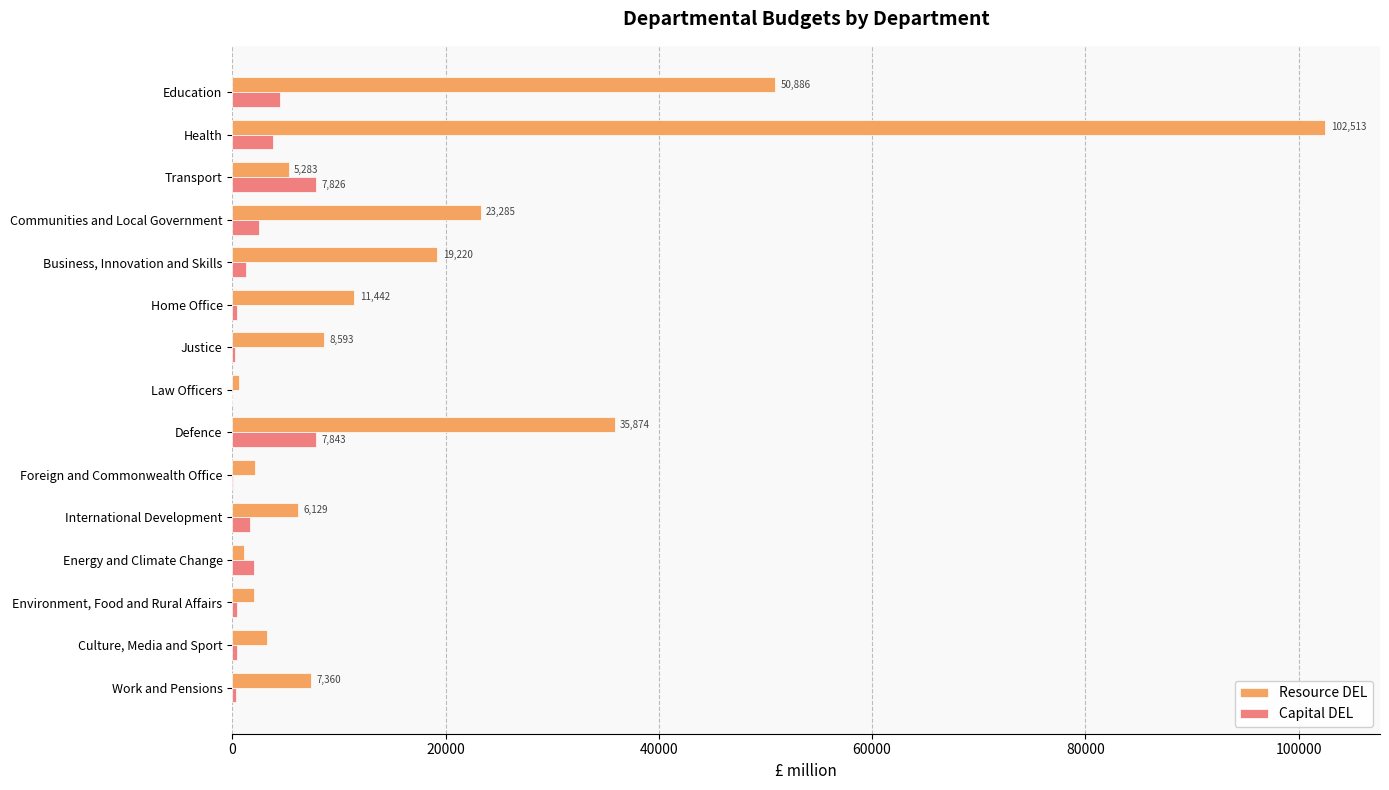

Count the number of data series in this chart.

2